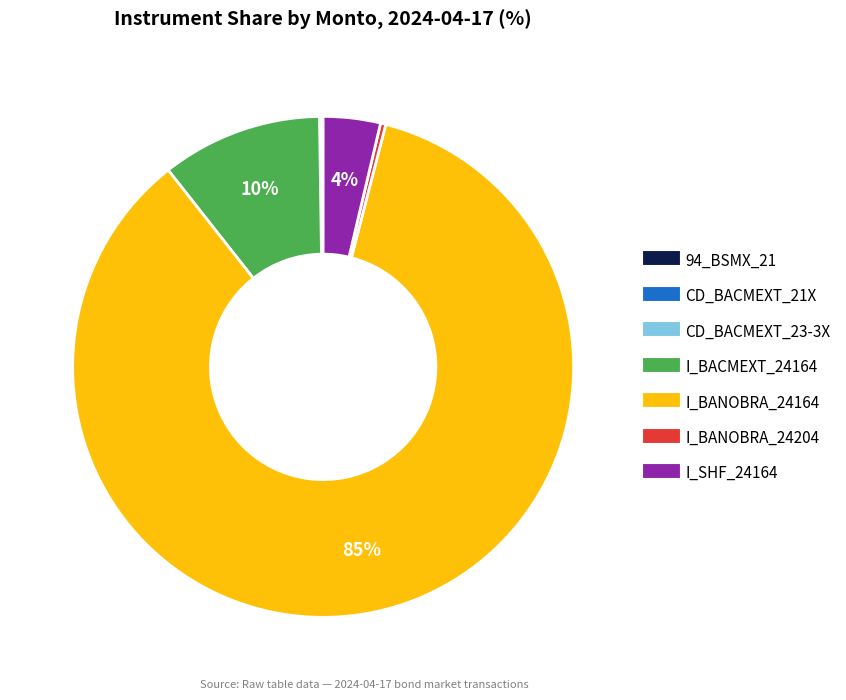

Is there a majority slice in this chart?

Yes